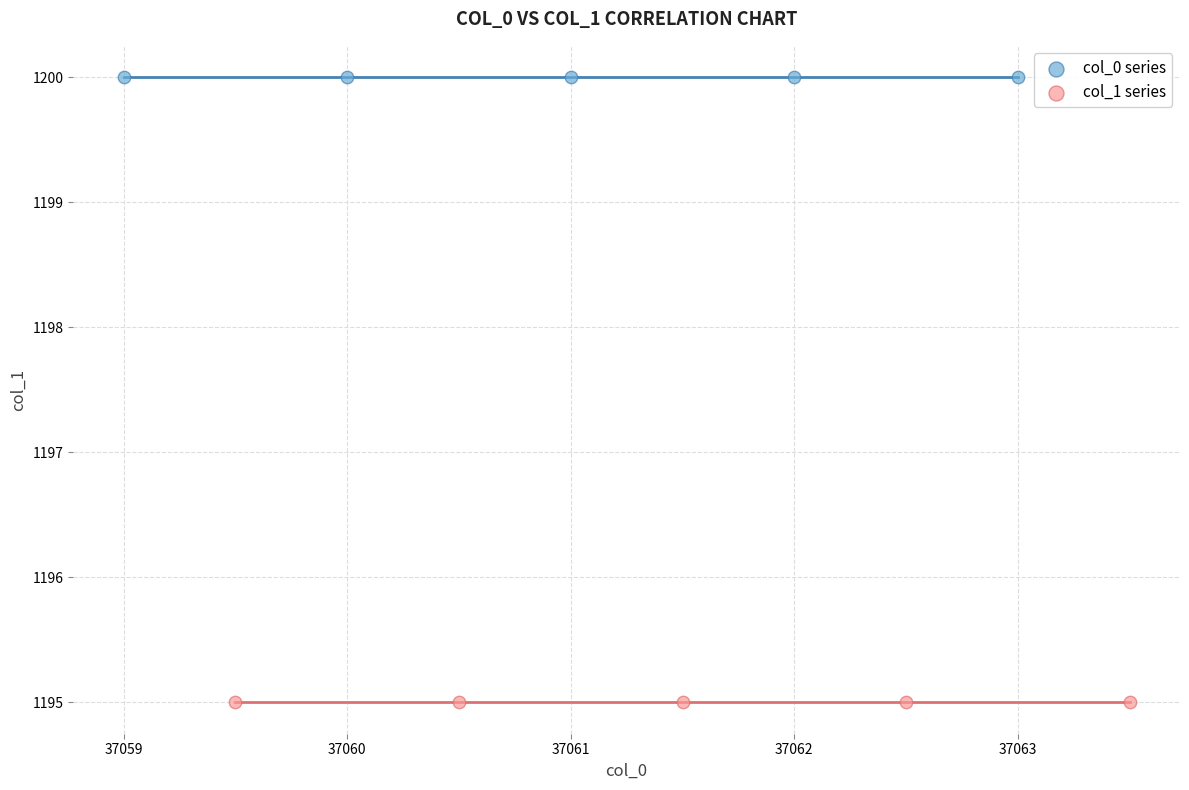

Which series reaches the minimum Y coordinate?

col_1 series